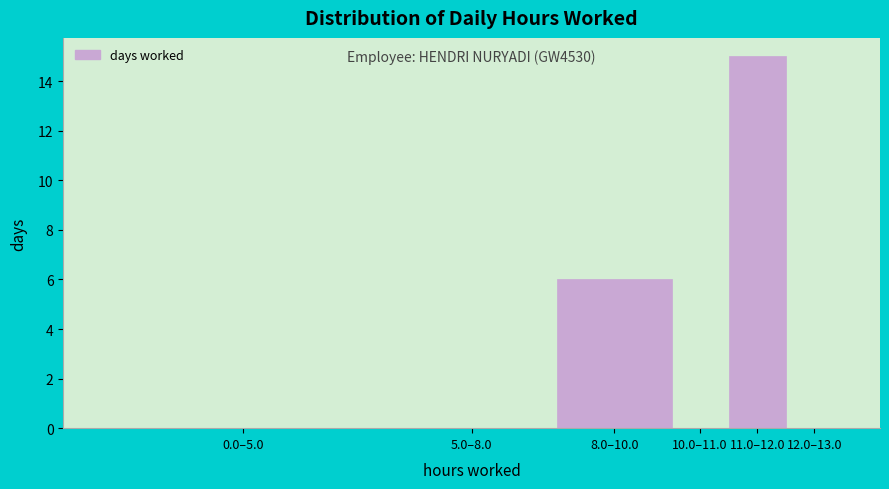

Reading left to right, list all the values displayed in this chart.

0.0–5.0=0	5.0–8.0=0	8.0–10.0=6	10.0–11.0=0	11.0–12.0=15	12.0–13.0=0